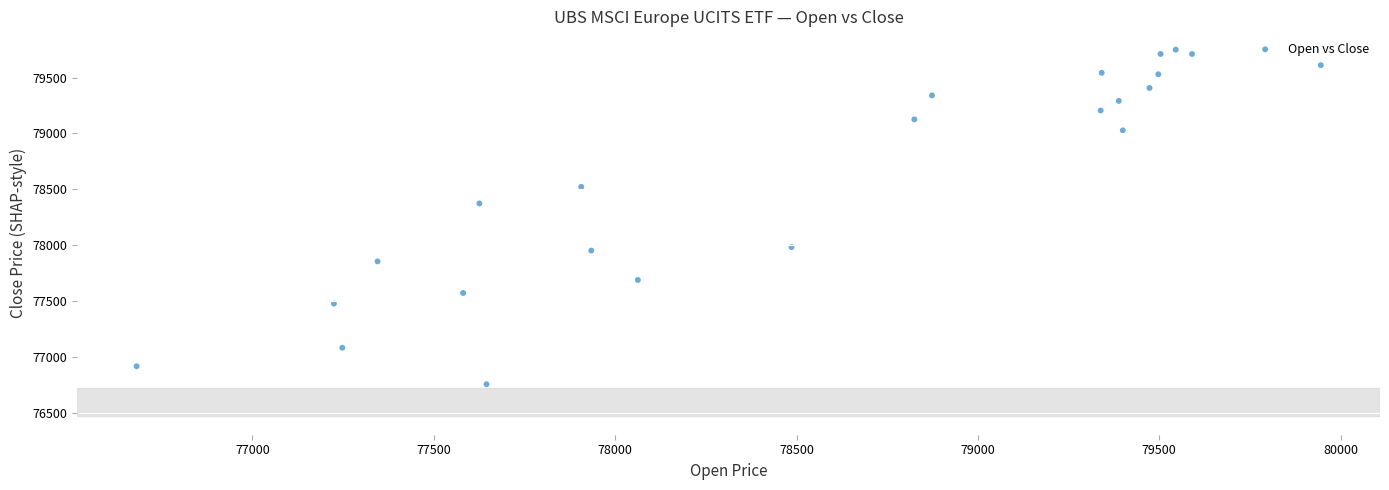

What is the range of X values (max minus min)?

3264.4